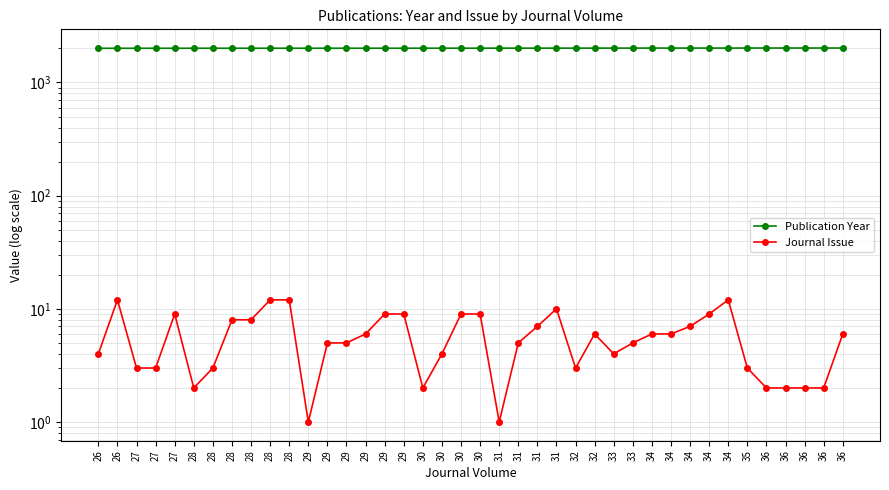

Which has a higher value, 29 or 31?

31